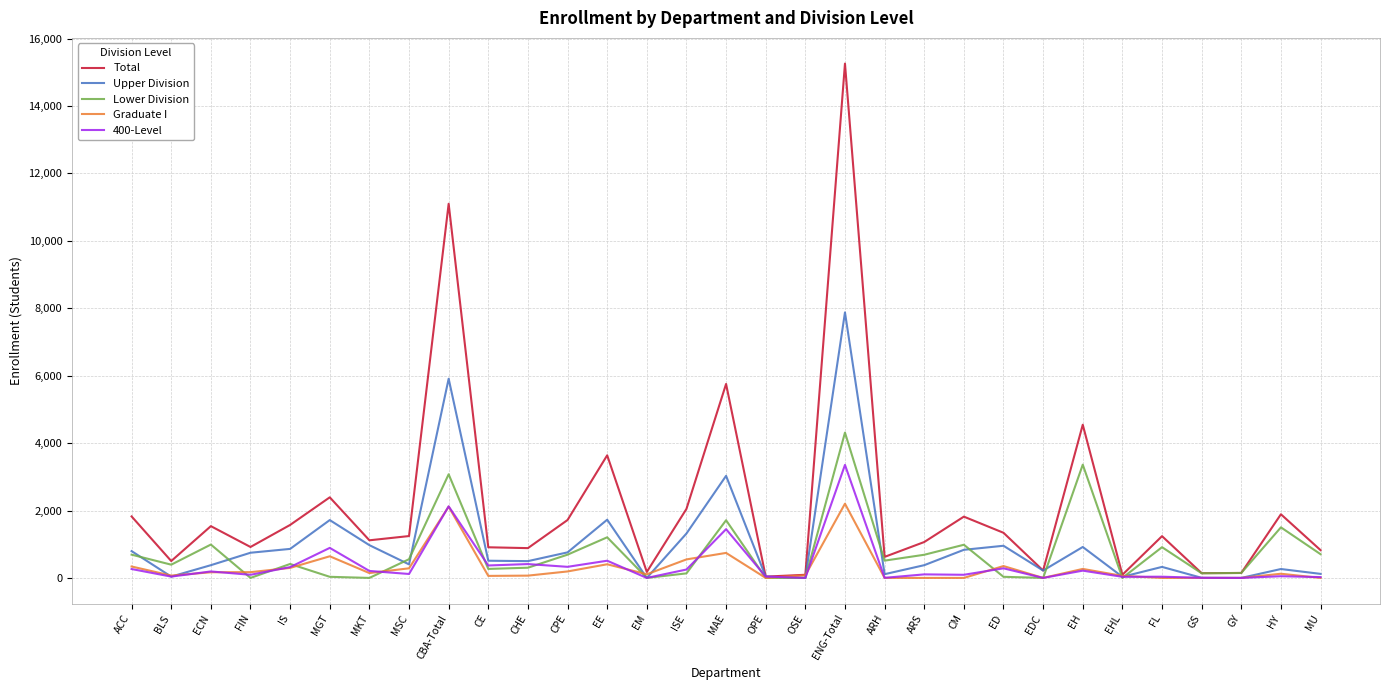

Where is Total nearest to the value 7648?

MAE